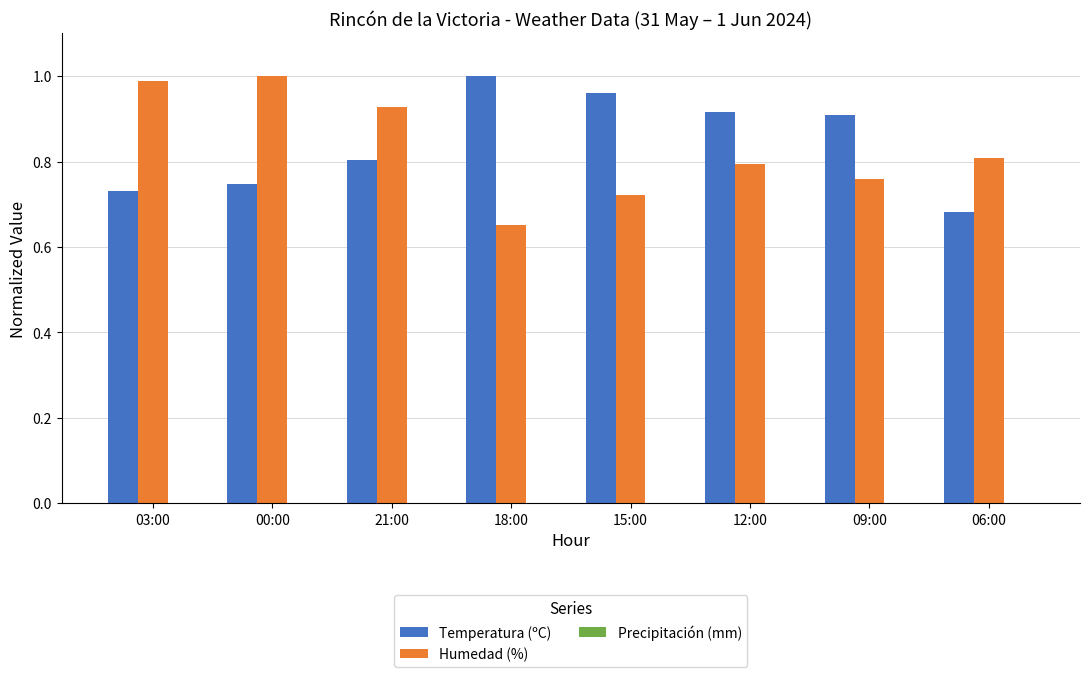

The Temperatura (ºC) series shows 1.0 at 18:00. True or false?

True